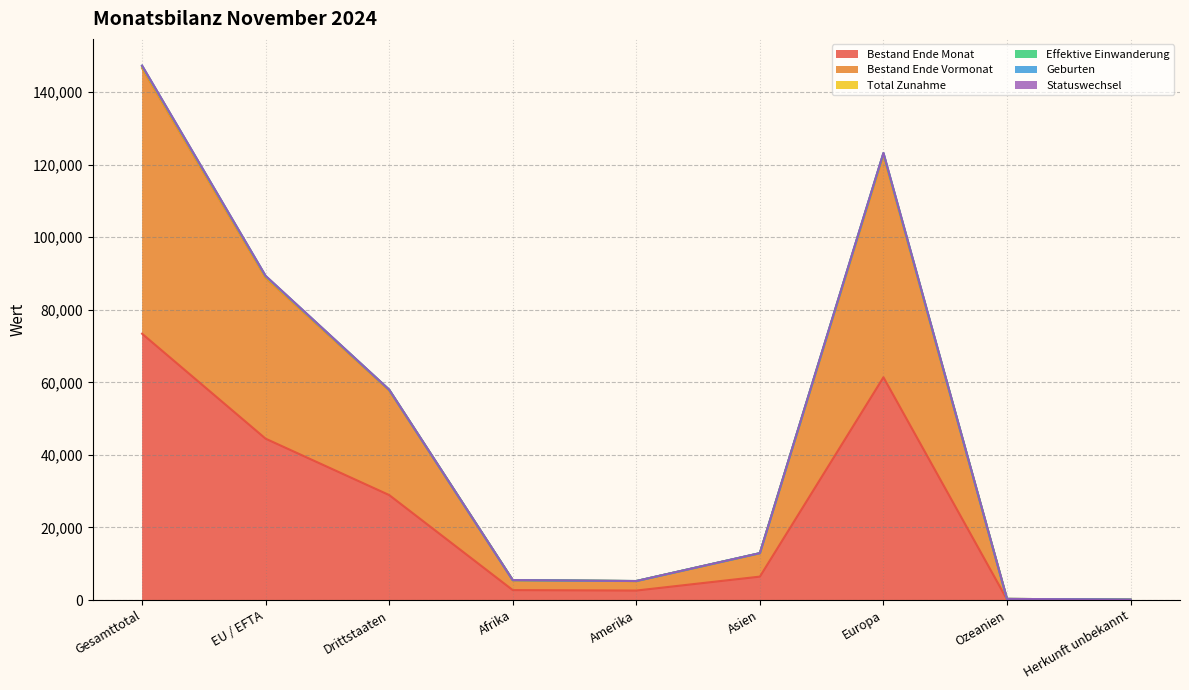

The value of Bestand Ende Monat at Ozeanien is 77. True or false?

False